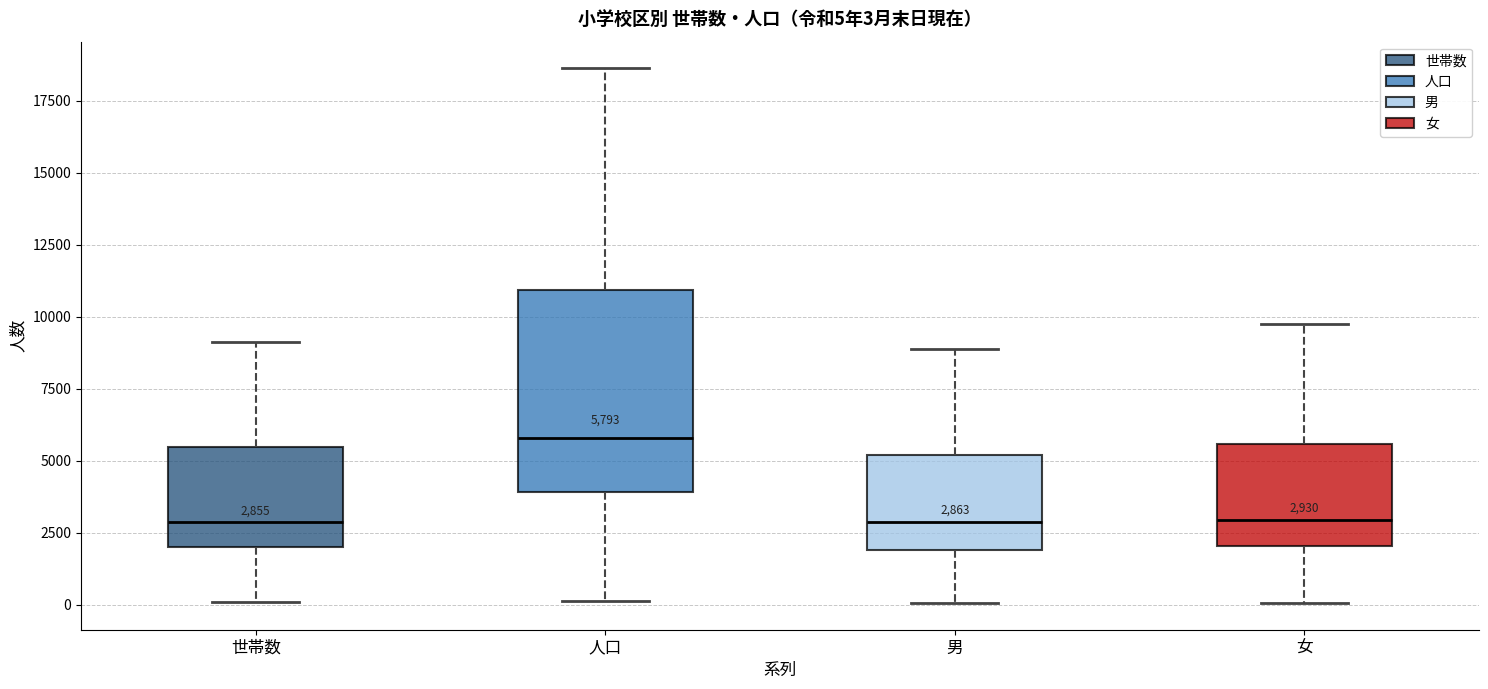

Which box is the tallest, from its lower edge to its upper edge?

人口